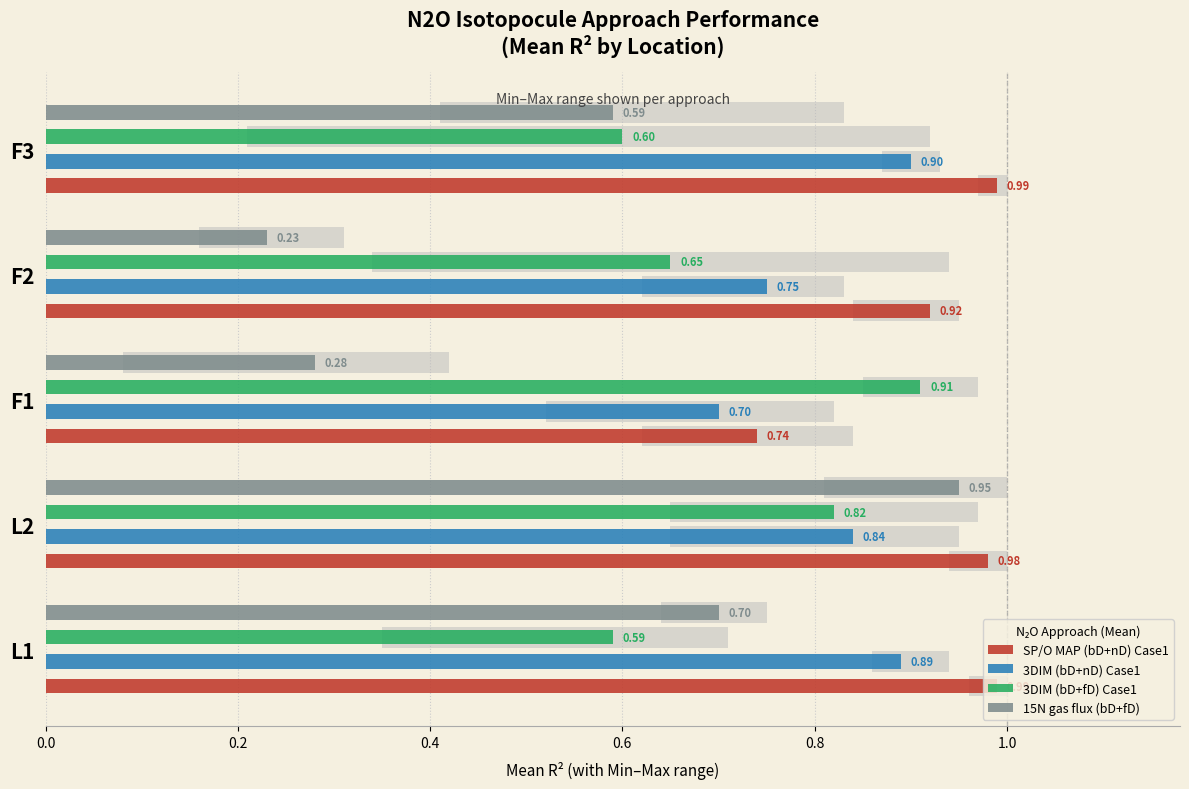

True or false: 3DIM (bD+fD) Case1 has a value of 0.8 at L2.

True